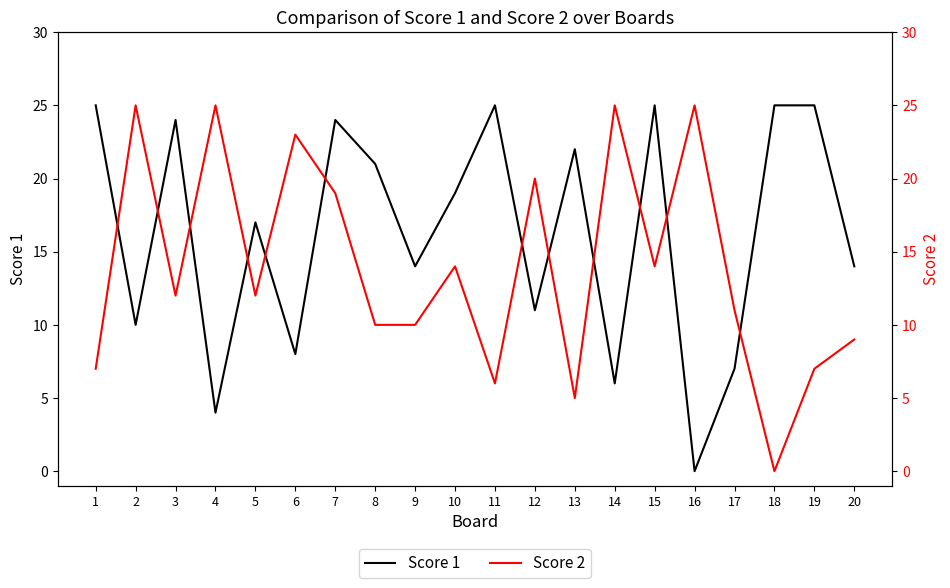

Read the Score 1 value at 11, to the nearest 5.

25